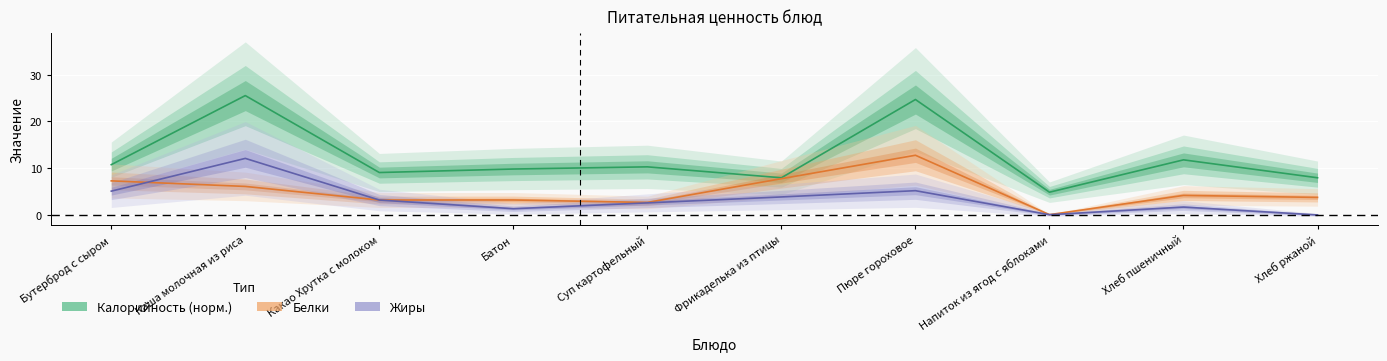

True or false: Калорийность (норм.) has a value of 6.5 at Напиток из ягод с яблоками.

False